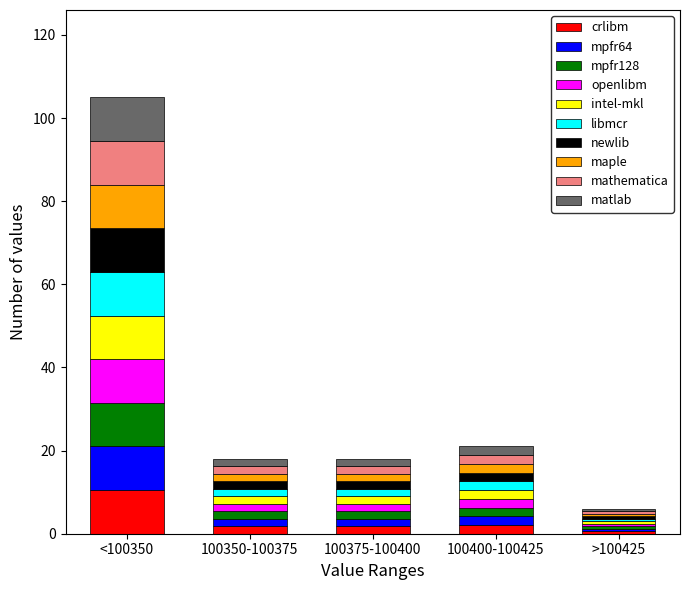

At which label is crlibm closest to 5?

100400-100425